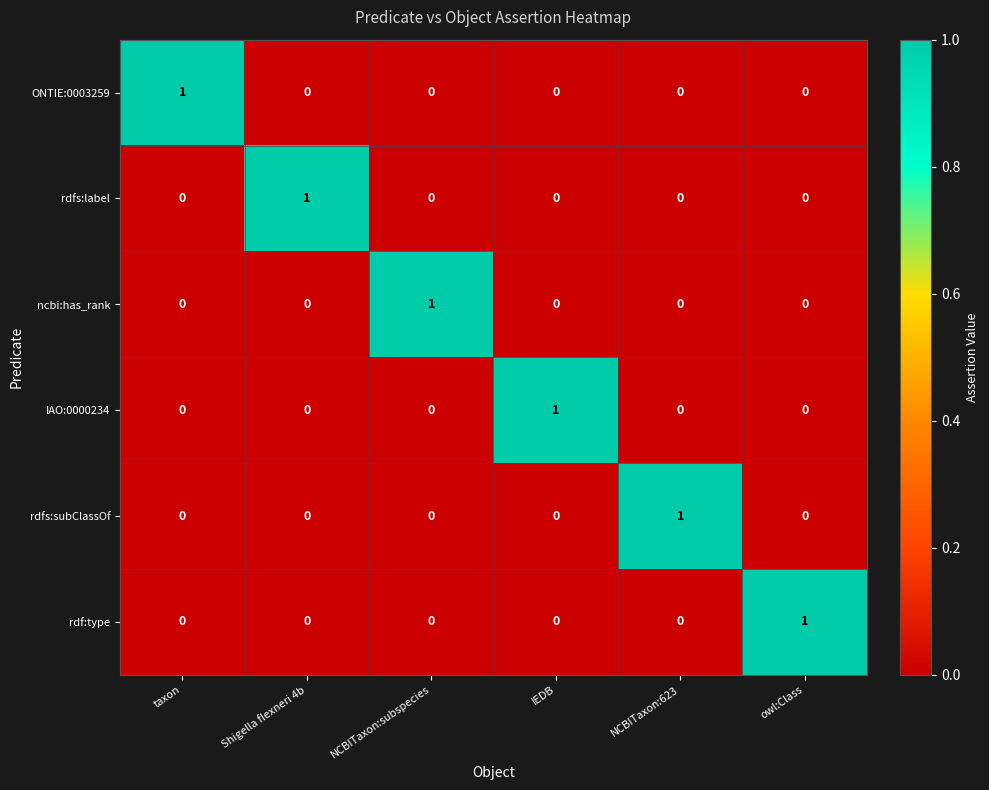

At how many categories does at least one series exceed 0?

6